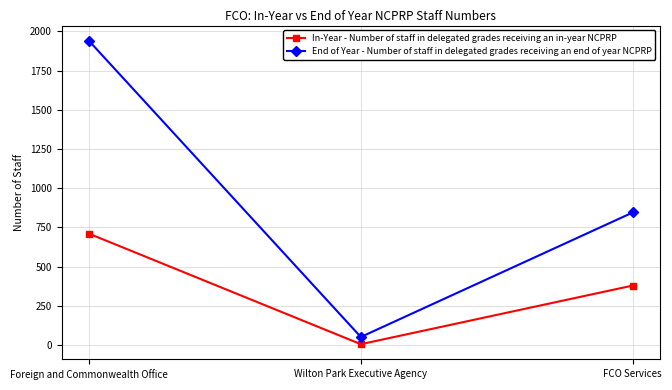

What is the label of the 3rd point from the right?

Foreign and Commonwealth Office